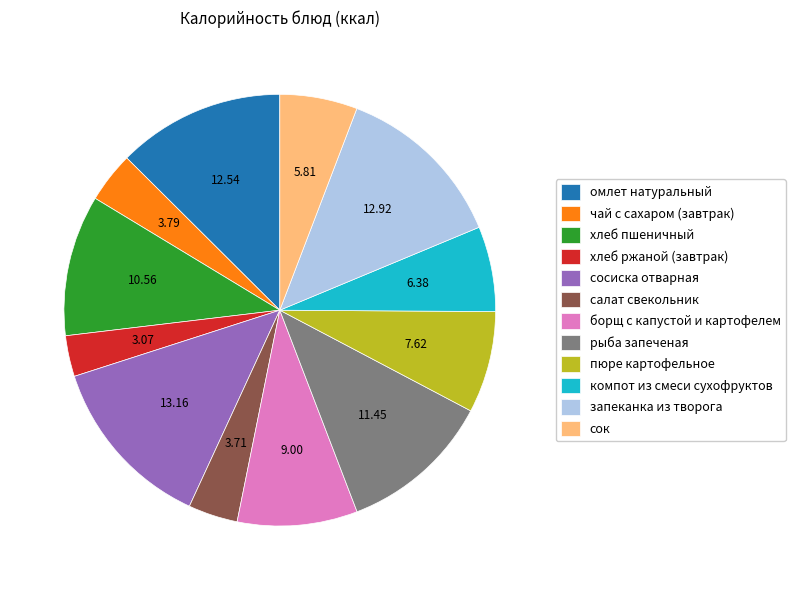

True or false: сок accounts for 6% of the total.

True